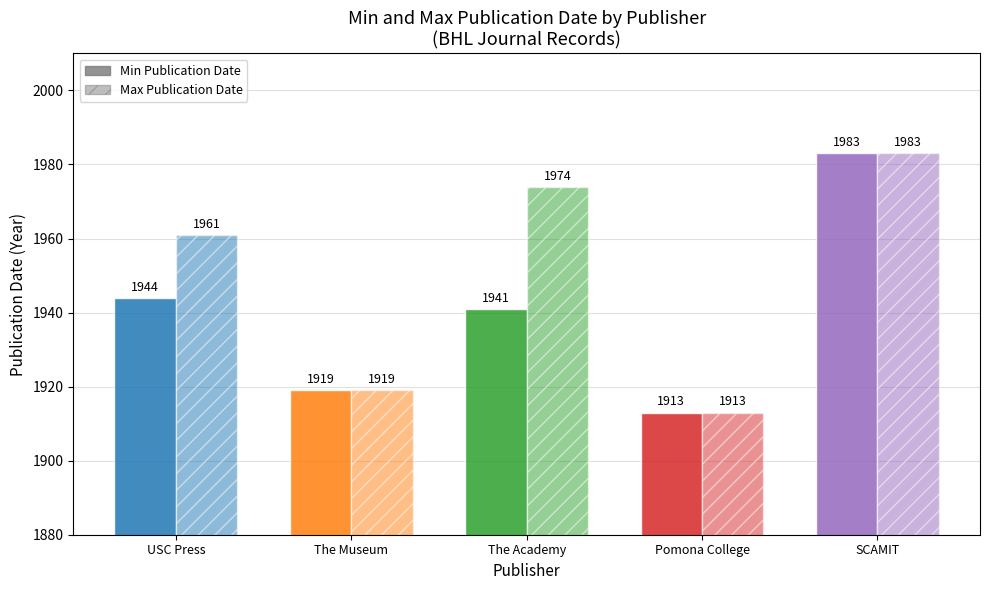

True or false: Min Publication Date has a value of 1919 at The Museum.

True